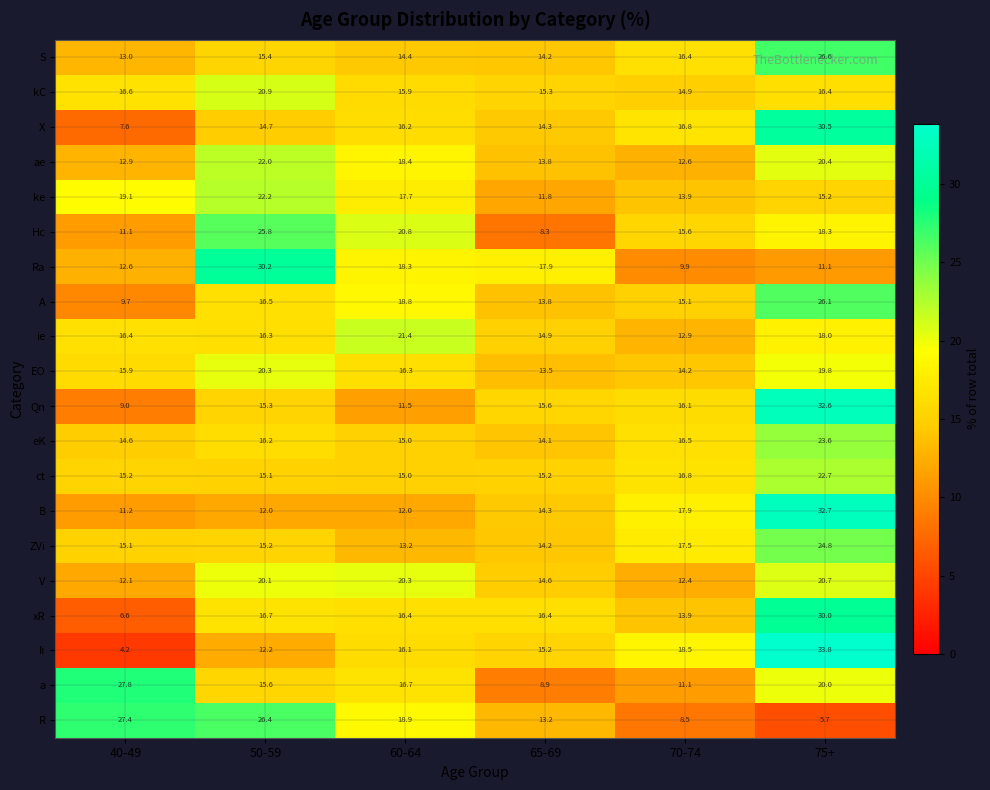

True or false: S has a value of 26.5 at 50-59.

False